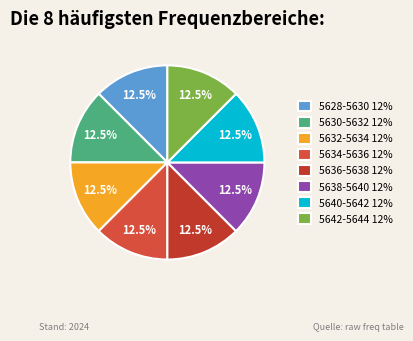

How many segments does this pie chart have?

8